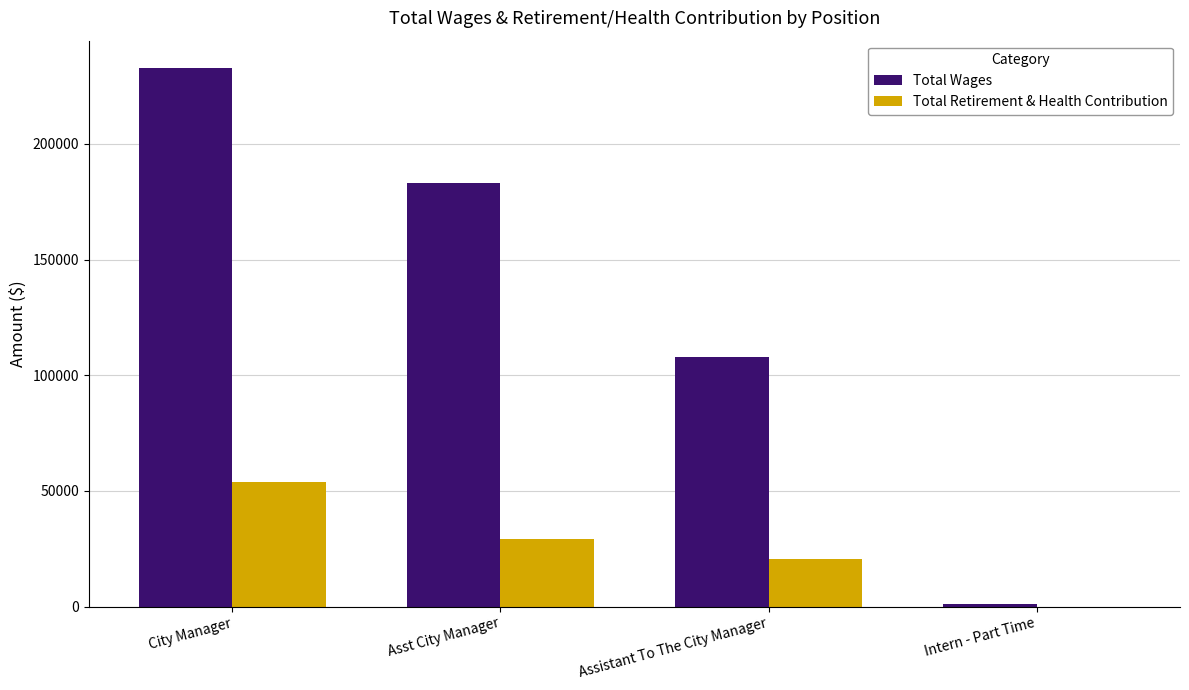

The value of Total Wages at Asst City Manager is 267927. True or false?

False